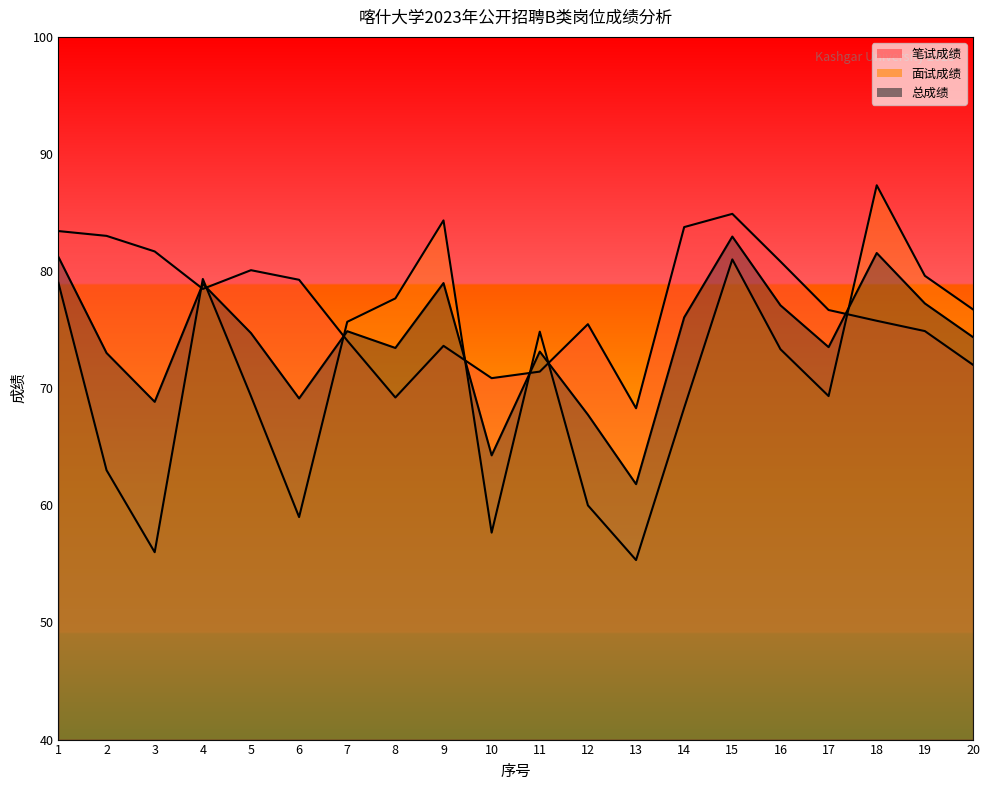

Where do 笔试成绩 and 面试成绩 first cross each other?

3 and 4